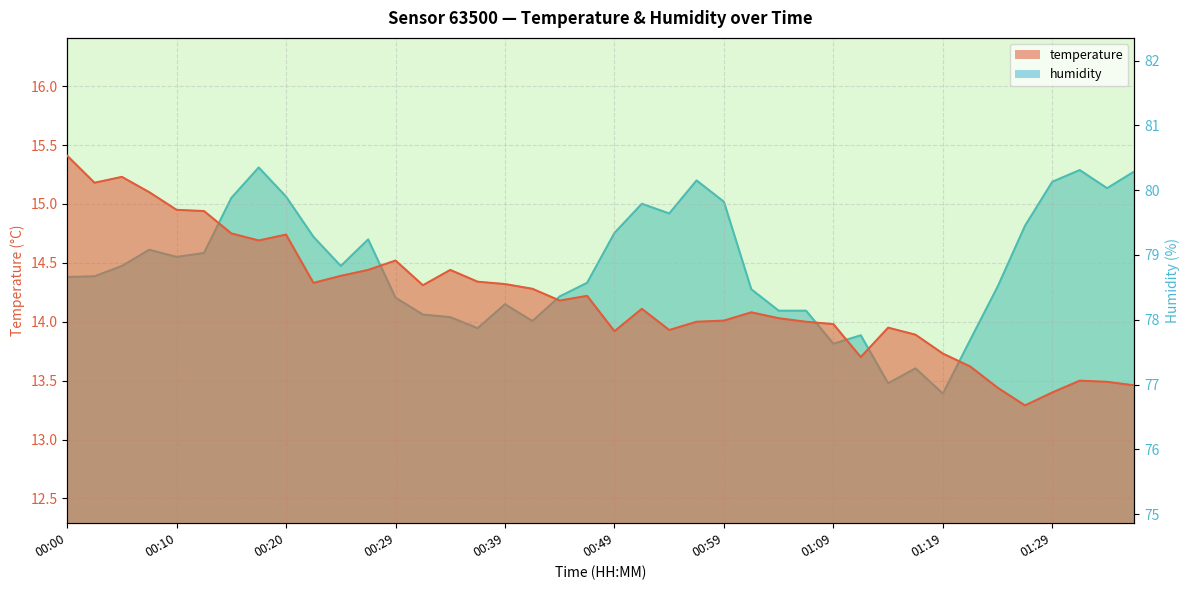

How many lines are shown in the chart?

2